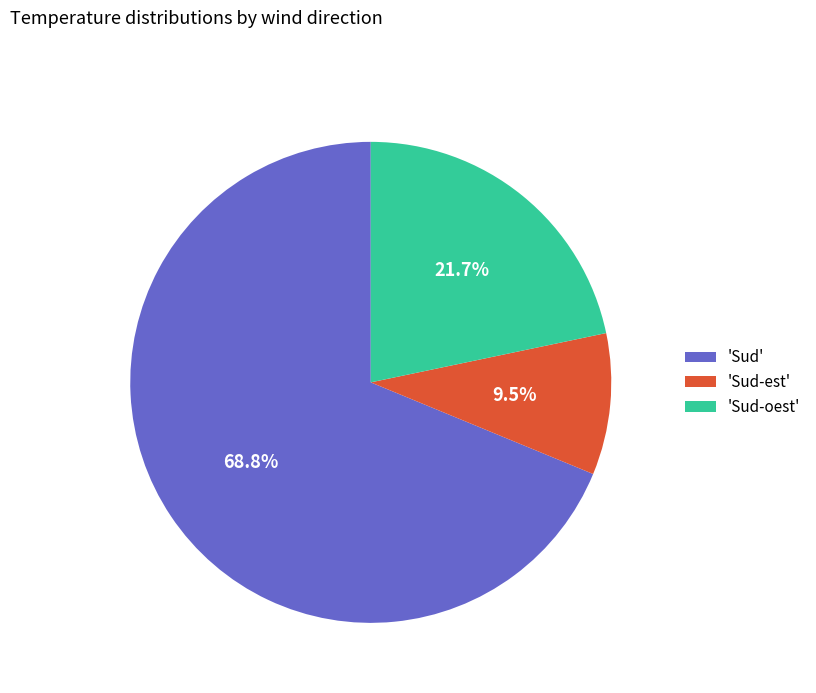

How many segments does this pie chart have?

3